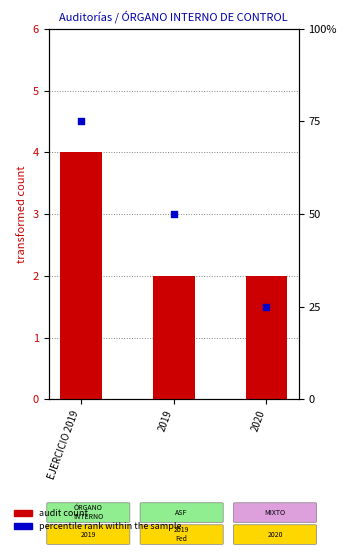

Which series reaches the maximum Y coordinate?

percentile rank within the sample